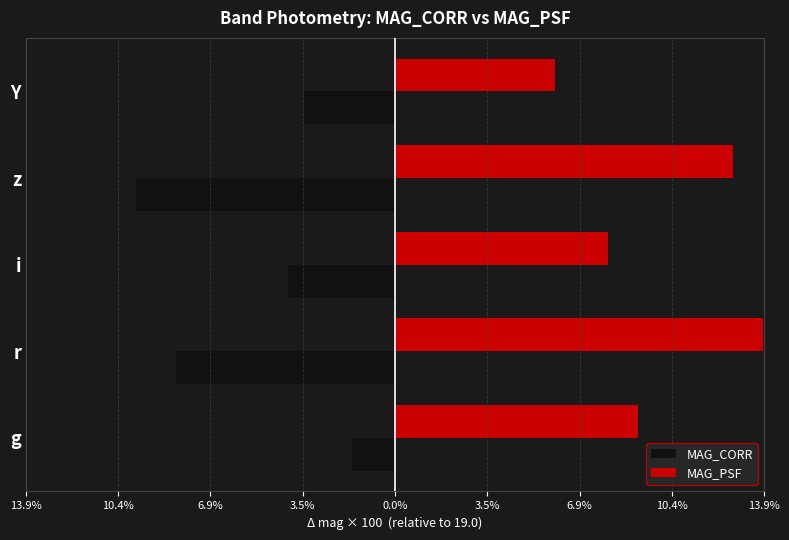

What are all the series names shown in the legend?

MAG_CORR, MAG_PSF